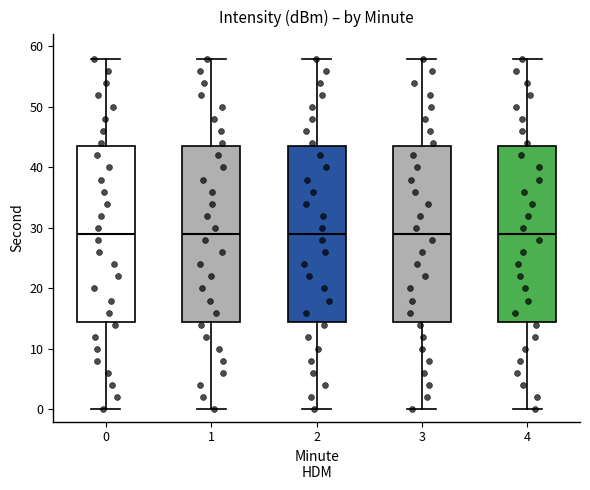

Reading left to right, transcribe this box plot: for each box, give where its median line is, the range the box spans, and where its two whiskers end, as read against the y-axis. The values are not printed on the chart, so give them approximately, as read against the axis.

0: median 29, box 15 to 44, whiskers 0 to 58
1: median 29, box 15 to 44, whiskers 0 to 58
2: median 29, box 15 to 44, whiskers 0 to 58
3: median 29, box 15 to 44, whiskers 0 to 58
4: median 29, box 15 to 44, whiskers 0 to 58